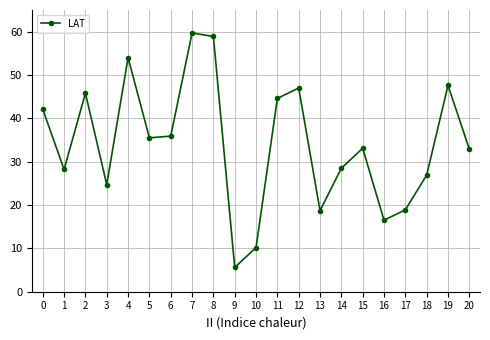

Is it true that the value at 19 is 47.6?

True